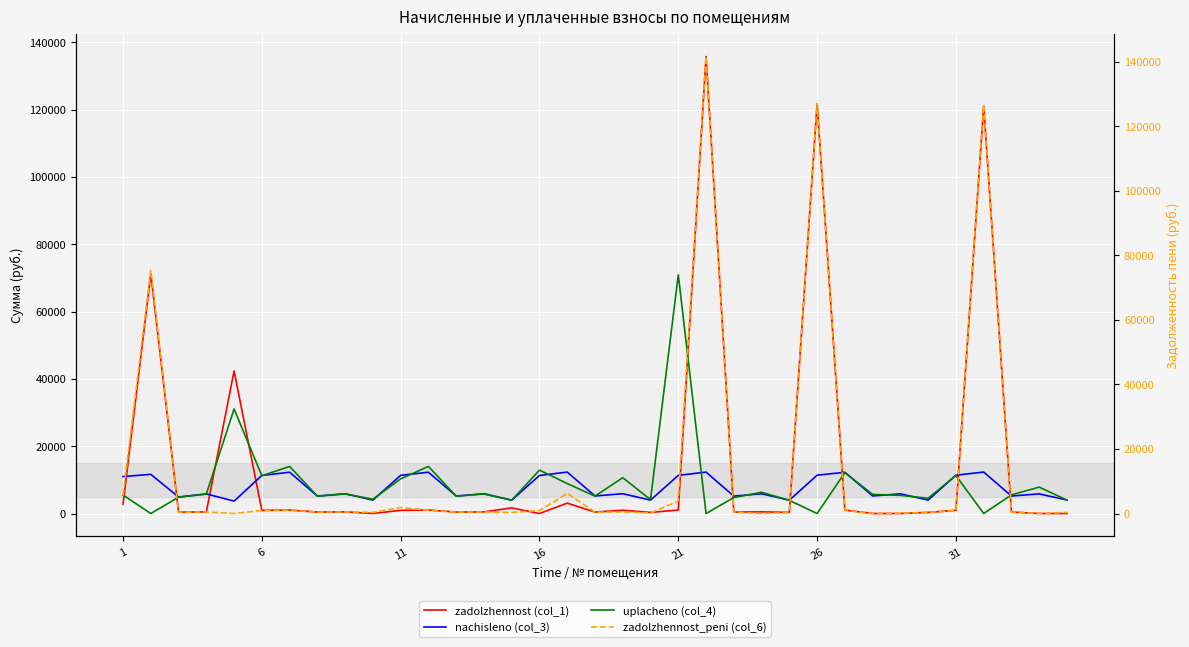

Is the value of zadolzhennost_peni (col_6) at 13 greater than the value of uplacheno (col_4) at 17?

No